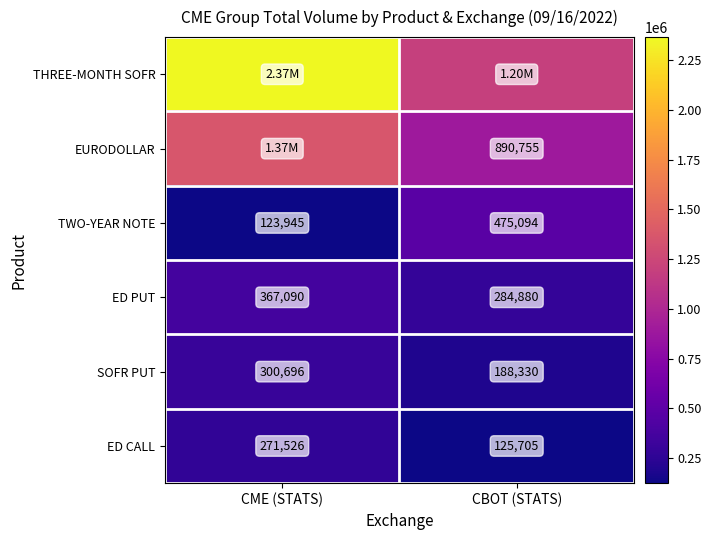

How many data points in ED PUT are less than 367090?

1